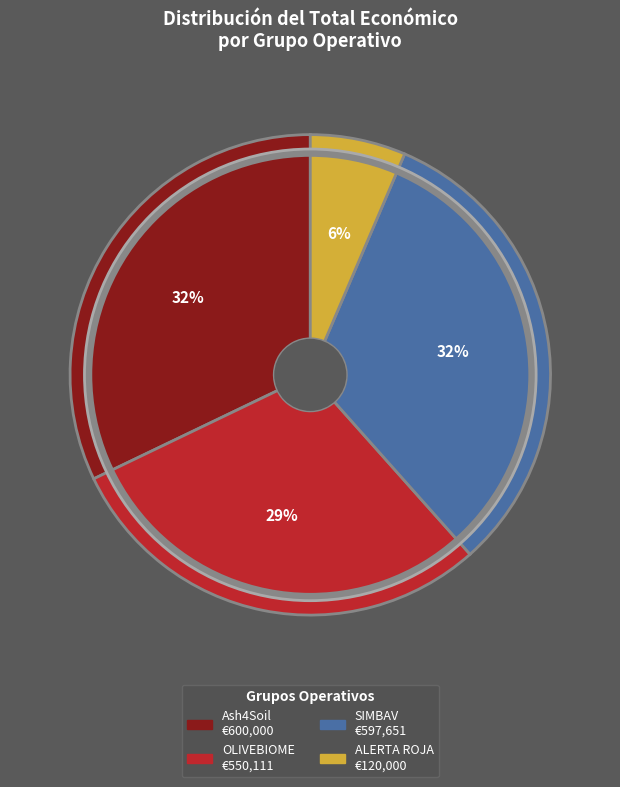

How many segments does this pie chart have?

4